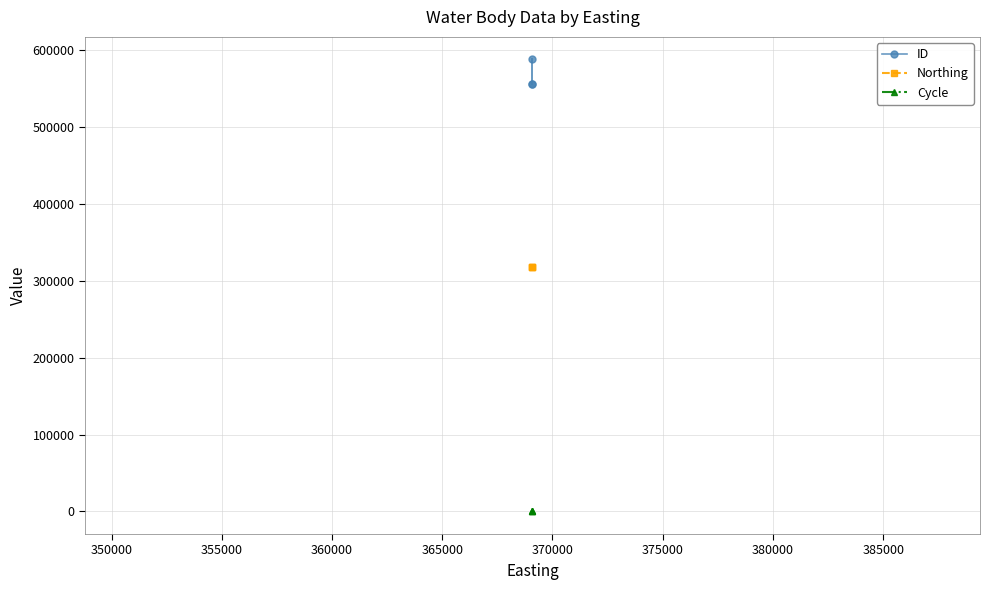

List the series in order of their peak value, highest first.

ID, Northing, Cycle